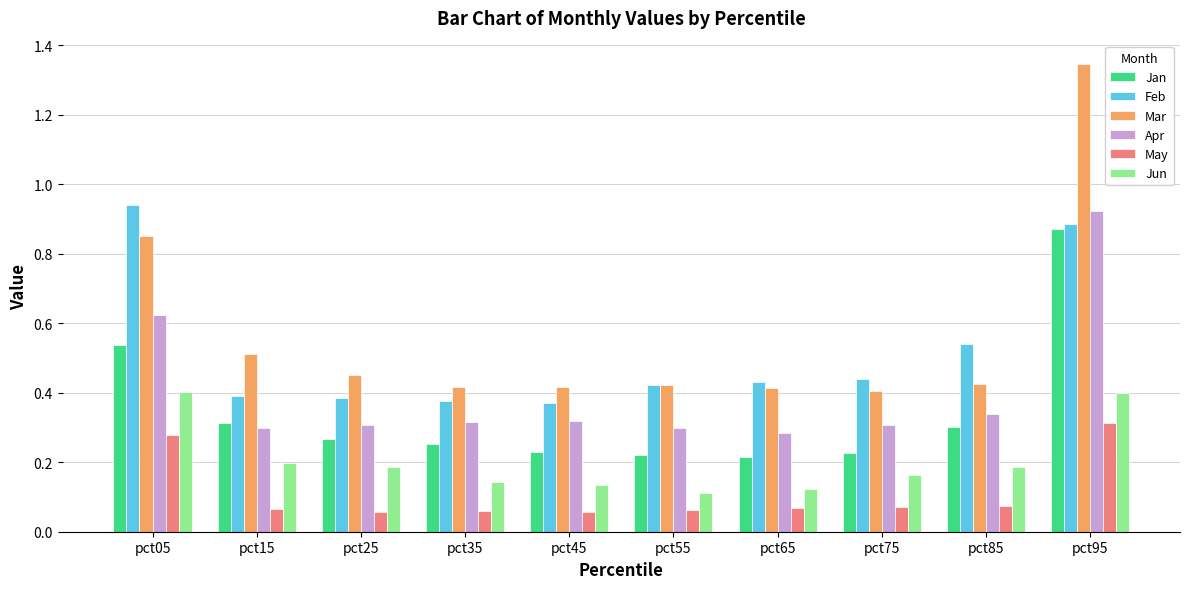

What is the difference between the maximum and second lowest values in the Jan series?

0.7